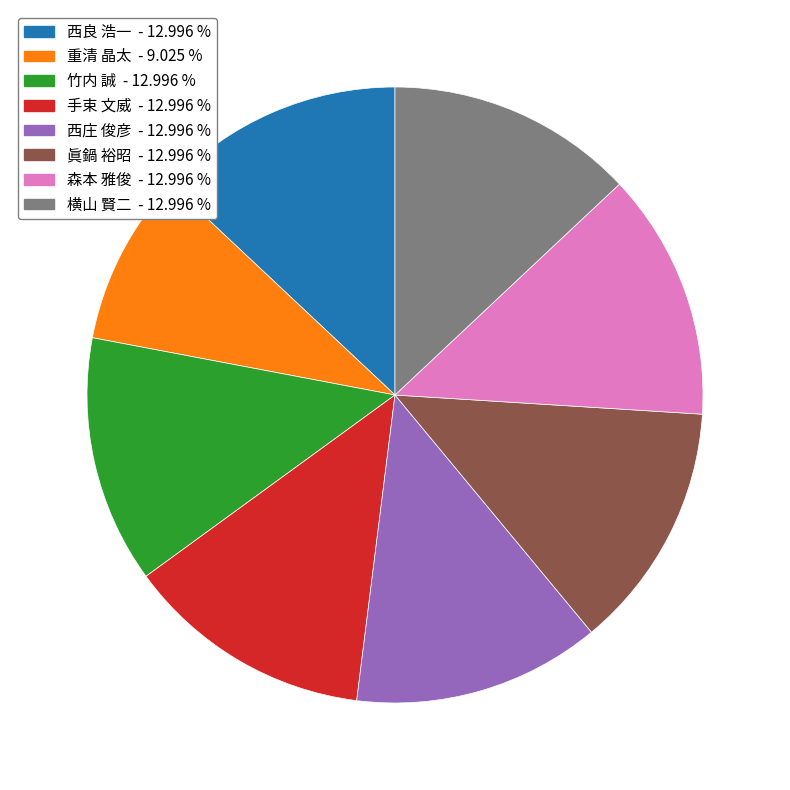

Count the number of slices in the pie.

8